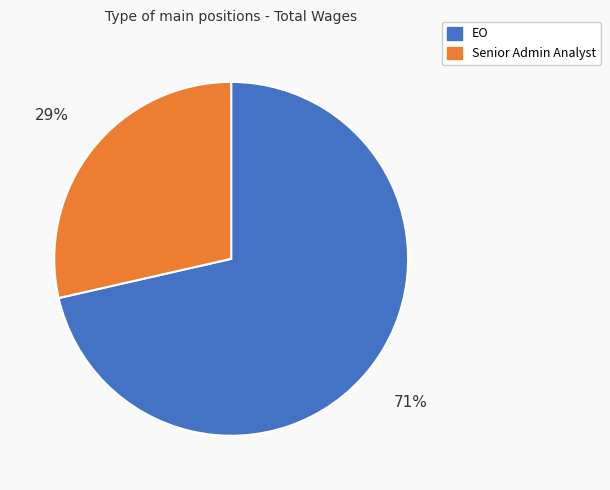

Does Senior Admin Analyst represent more than half of the total?

No